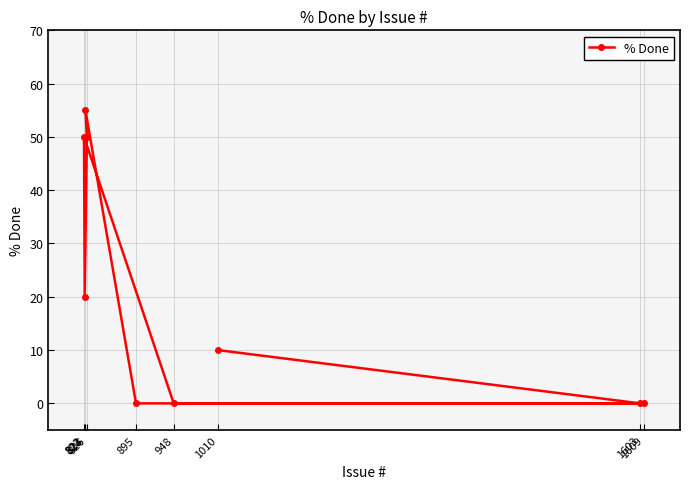

Where is the data nearest to the value 27?

823